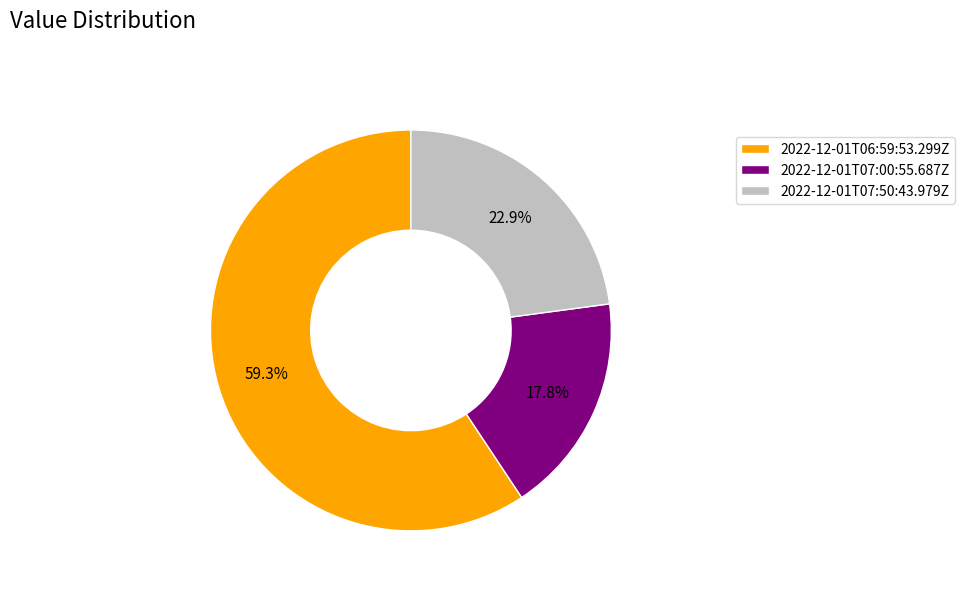

Combined, what portion of the pie is 2022-12-01T06:59:53.299Z and 2022-12-01T07:50:43.979Z?

82.2%